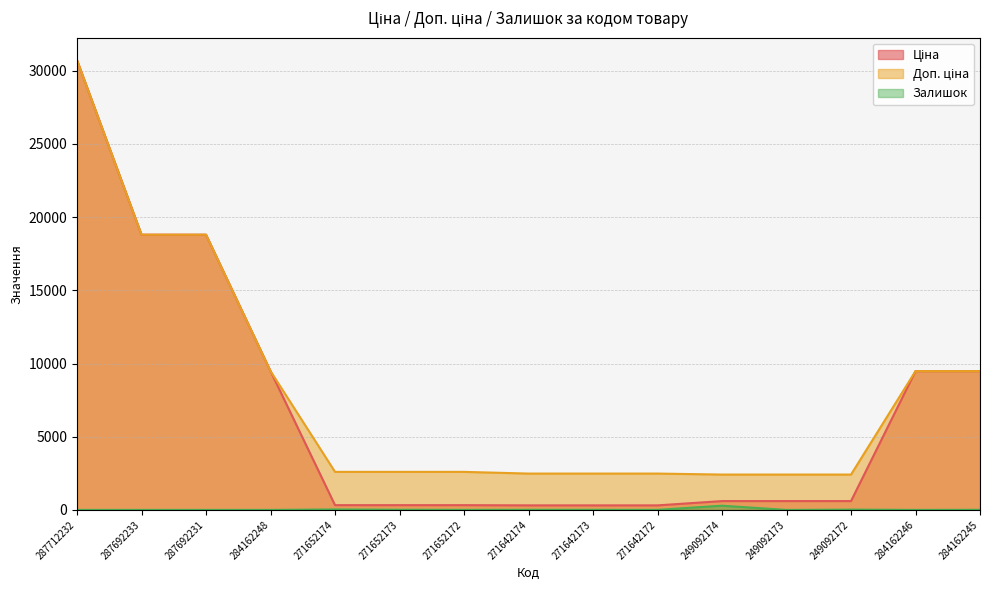

What is the total value across all series at 271642174?

2801.7